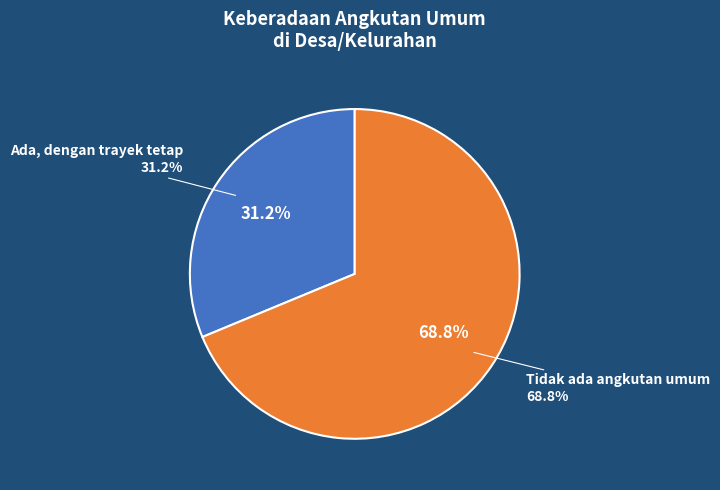

Is Ada, dengan trayek tetap the majority of the pie?

No